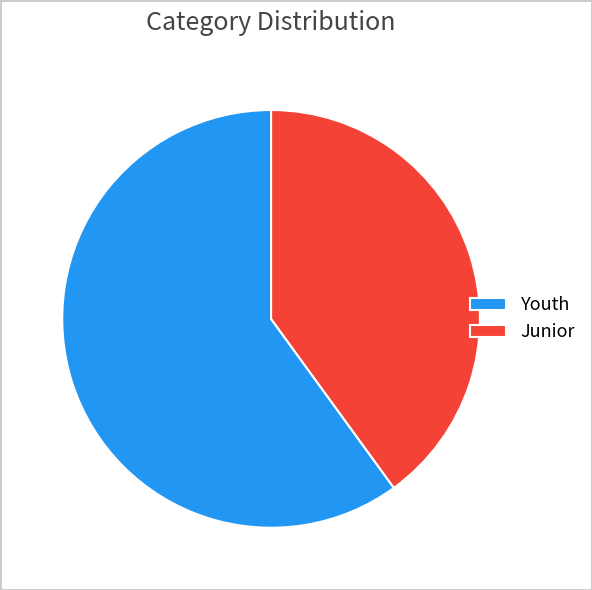

Is the sum of Junior and Youth greater than half?

Yes